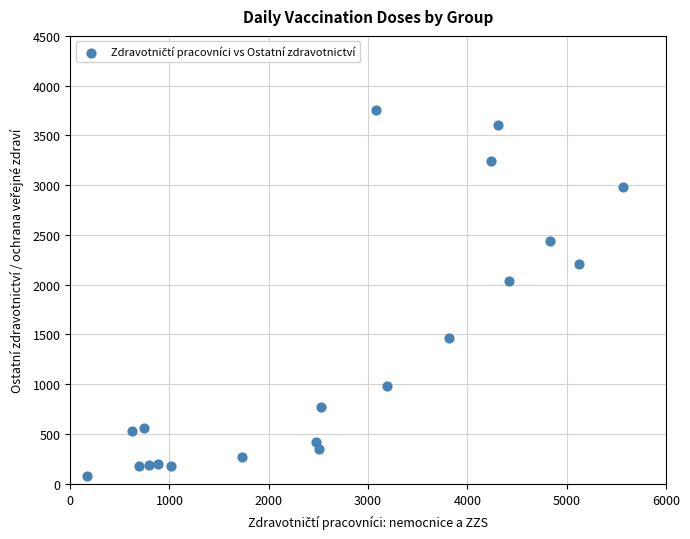

What Y value in the scatter plot is closest to 1919?

2040